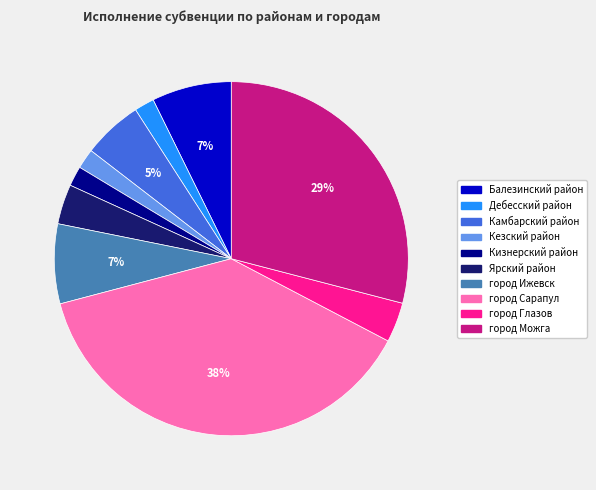

Does Ярский район represent more than half of the total?

No